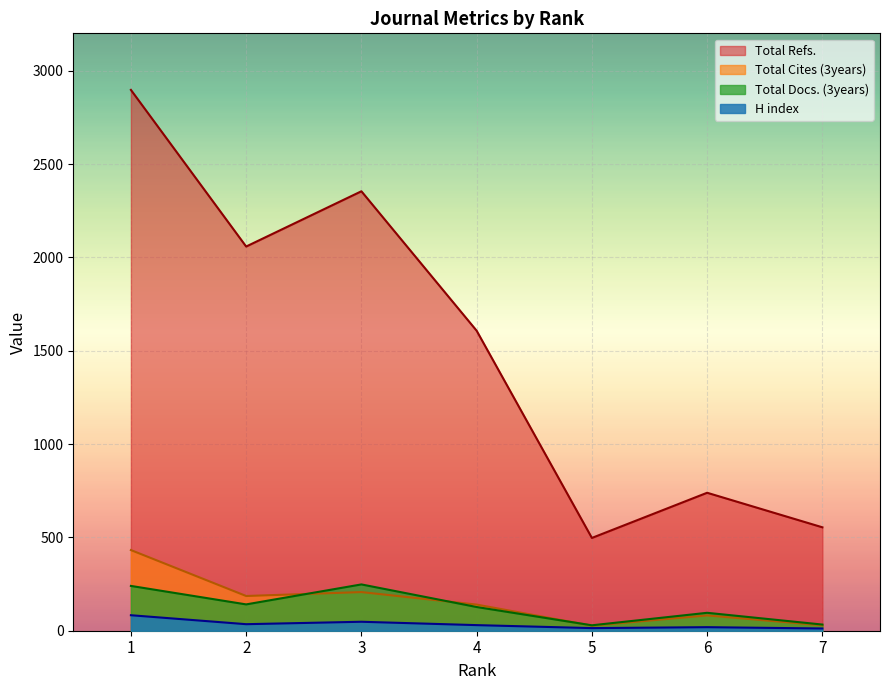

At which category is the sum across all series the highest?

1